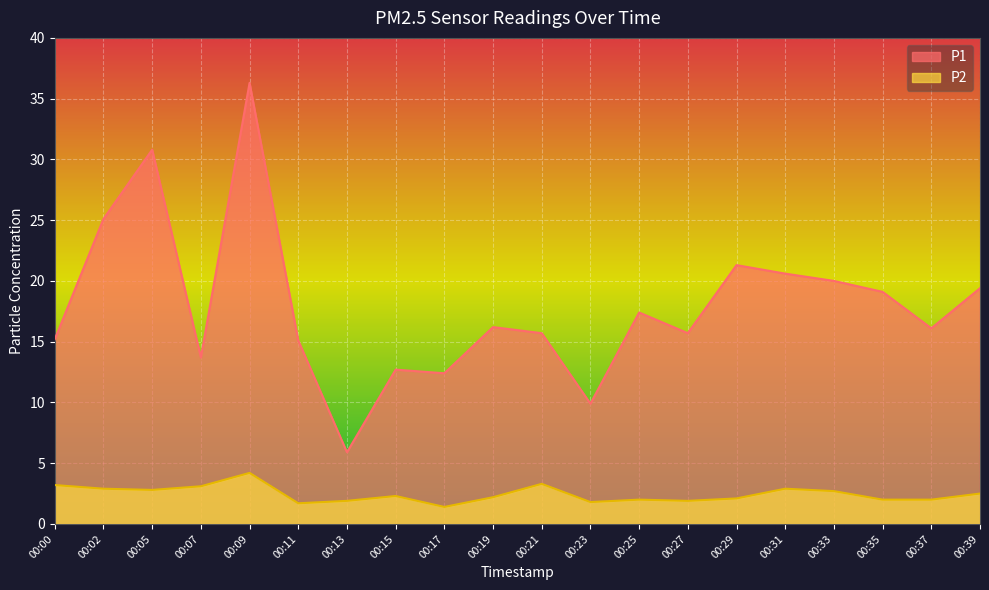

What is the difference between the maximum and minimum values in the P1 series?

30.4